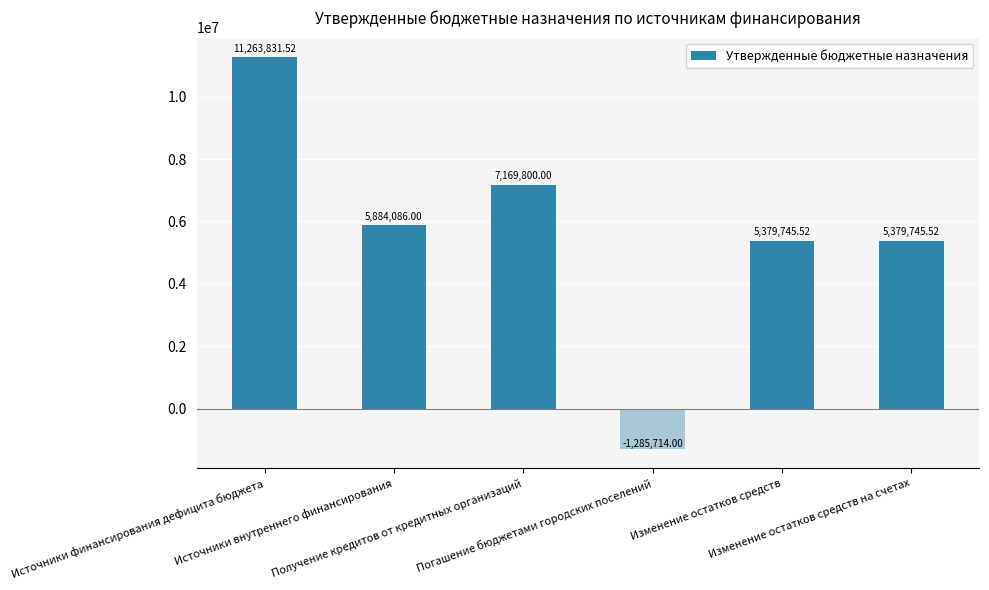

What is the difference between the second highest and minimum values?

8455514.0